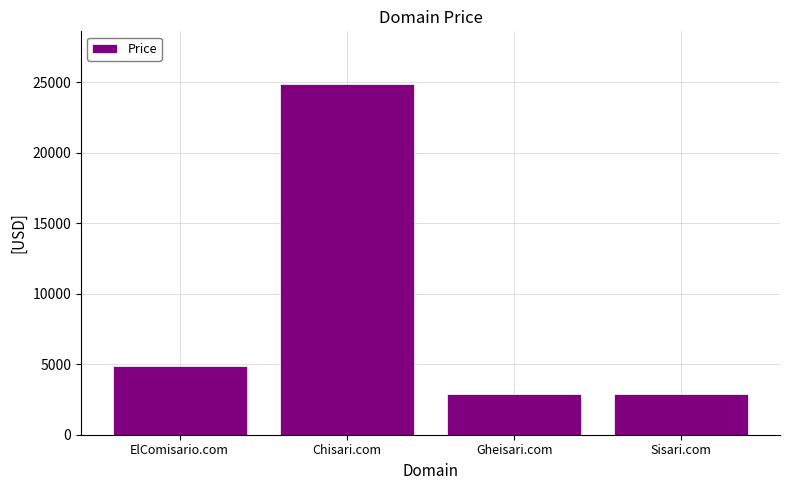

Is it true that the value at Sisari.com is 2888?

True